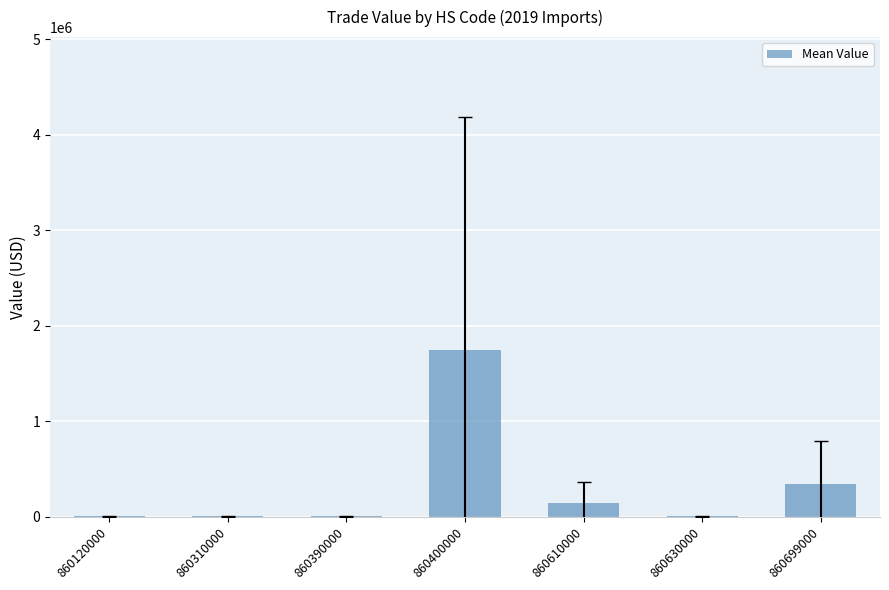

At which label is the value closest to 874930?

860699000